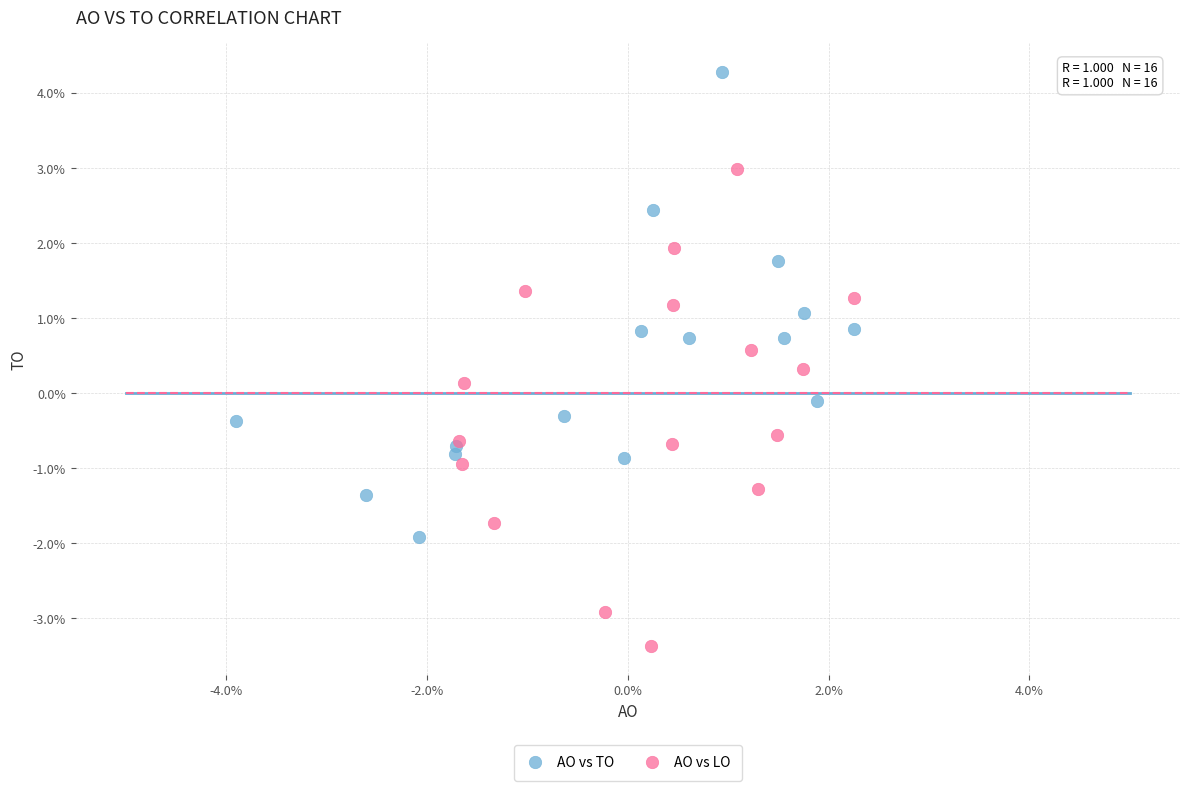

Which series contains the lowest Y value?

AO vs LO